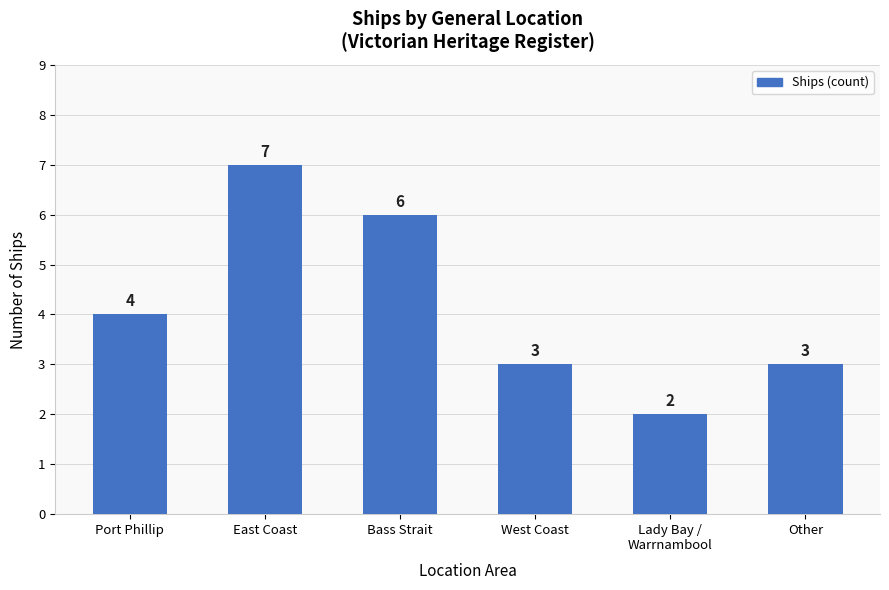

What value does the data have at West Coast?

3